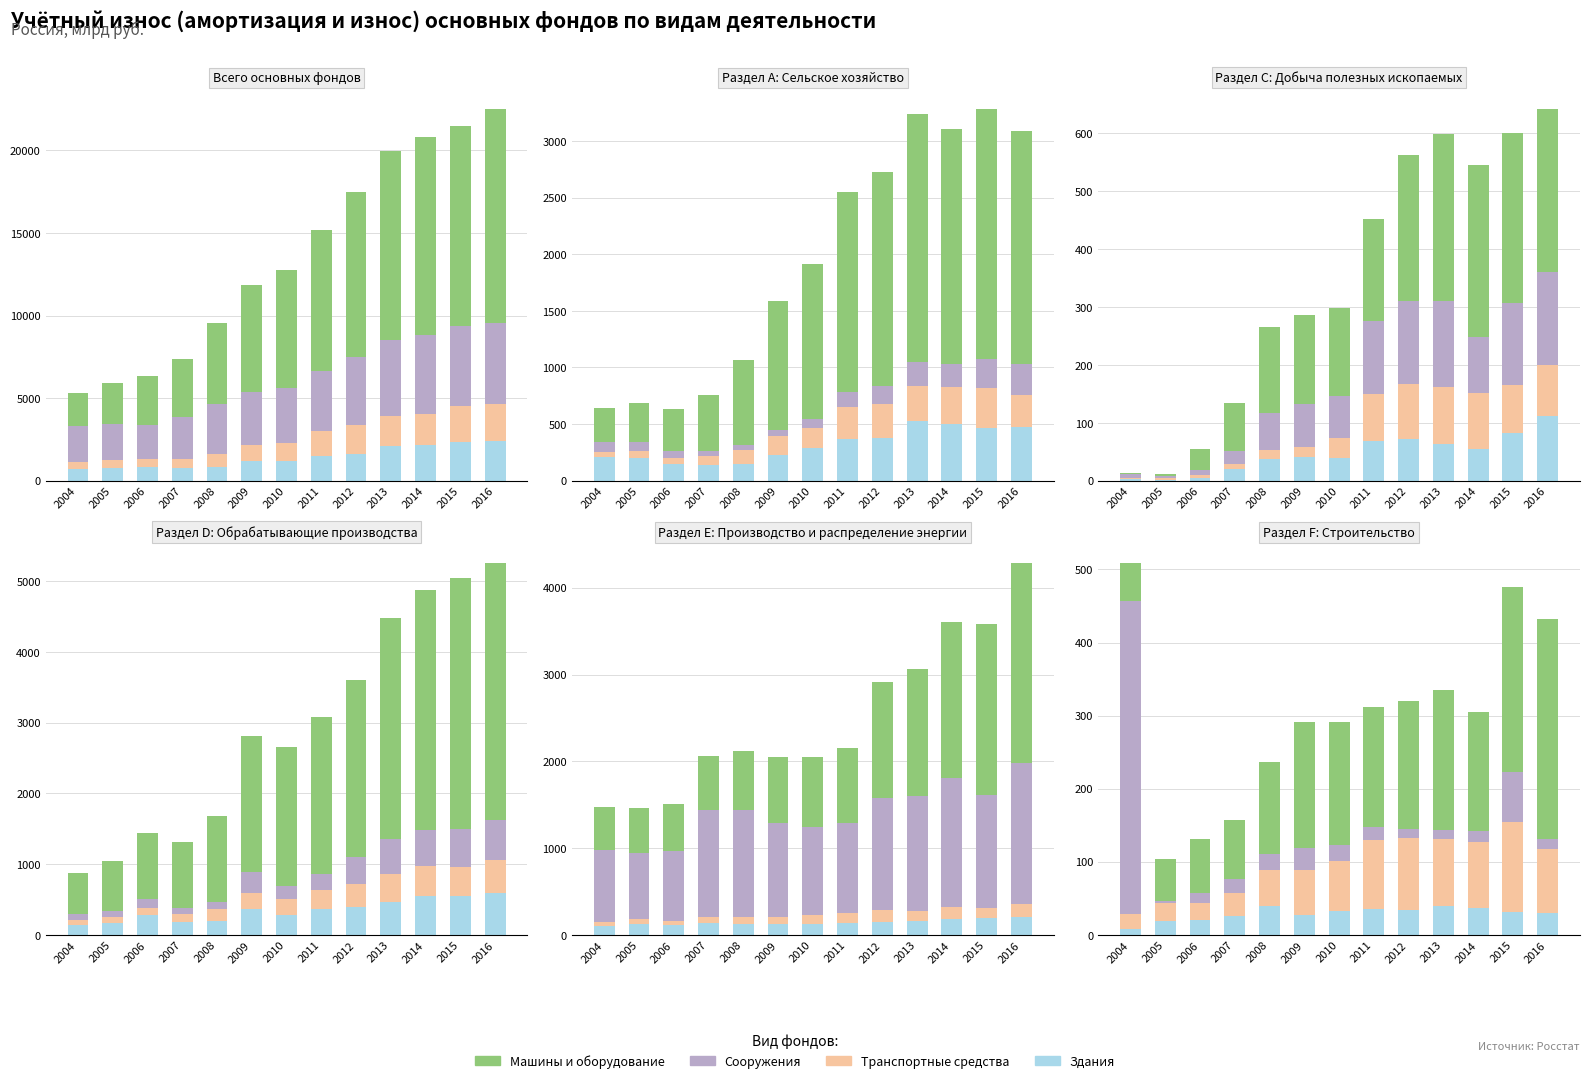

What is the difference between the second highest and minimum values in the Здания series?

31.2